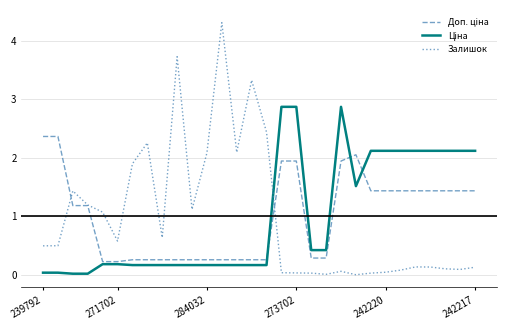

What is the greatest value displayed?

4.3